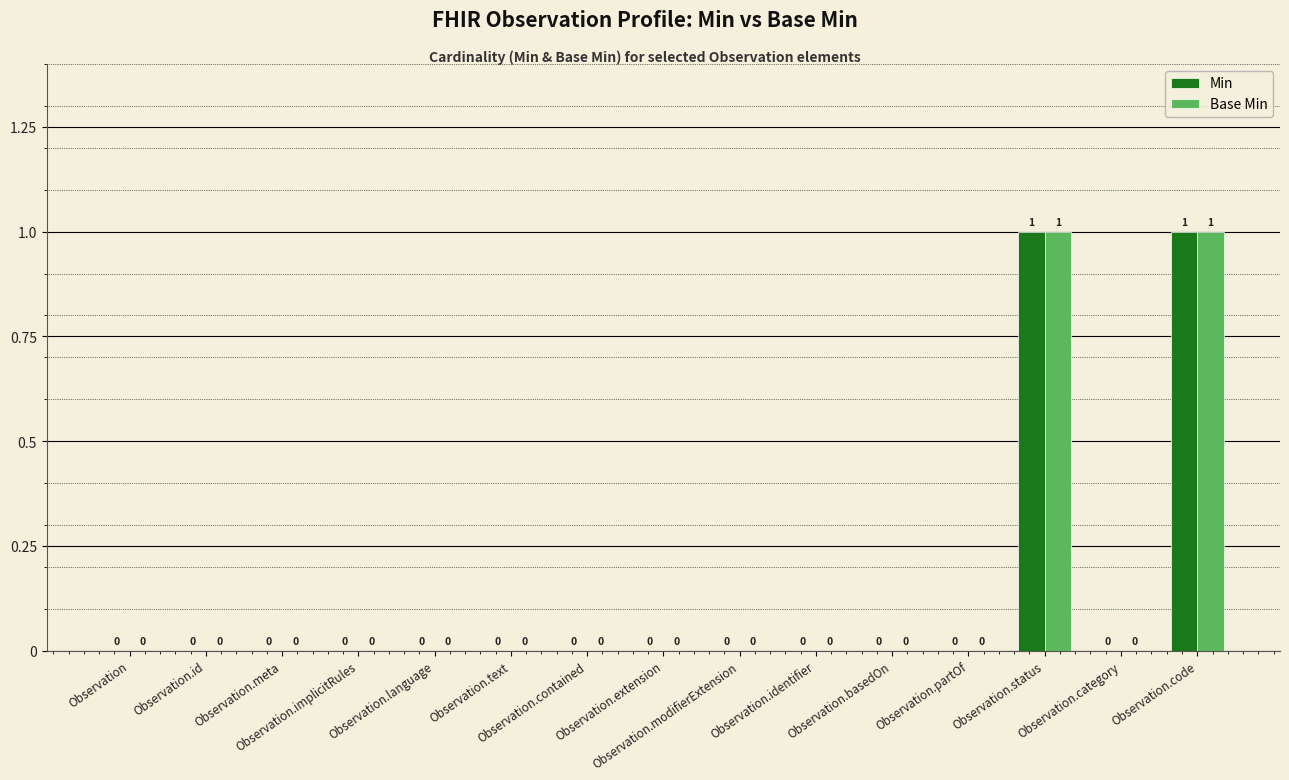

Are the bars grouped side by side (vs. stacked)?

Yes